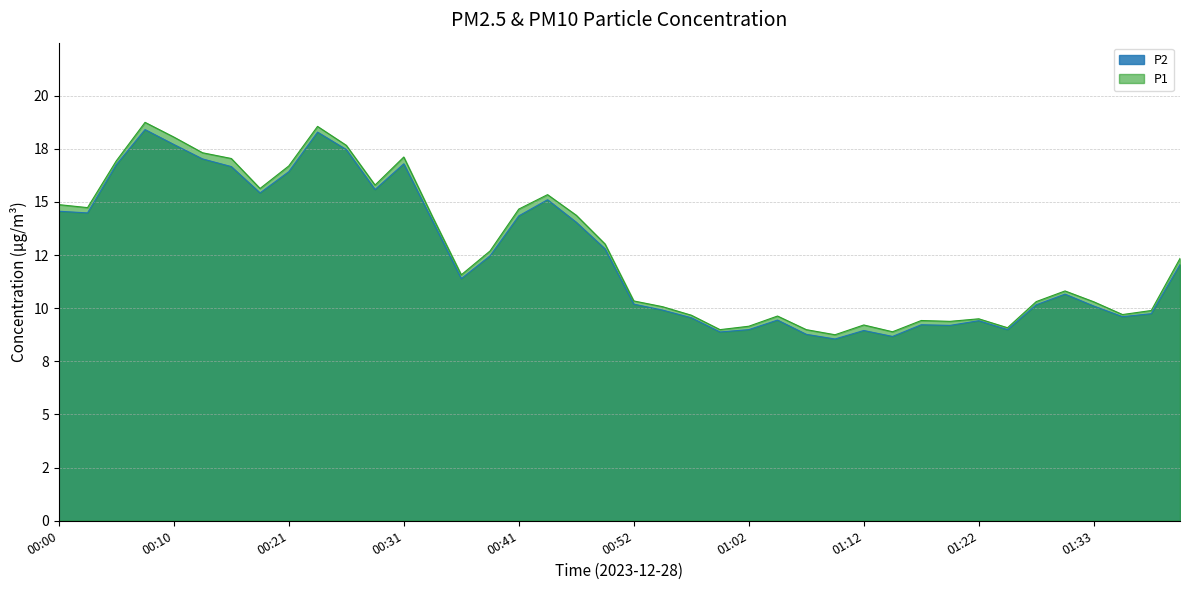

Which label corresponds to the smallest value in the chart?

01:10